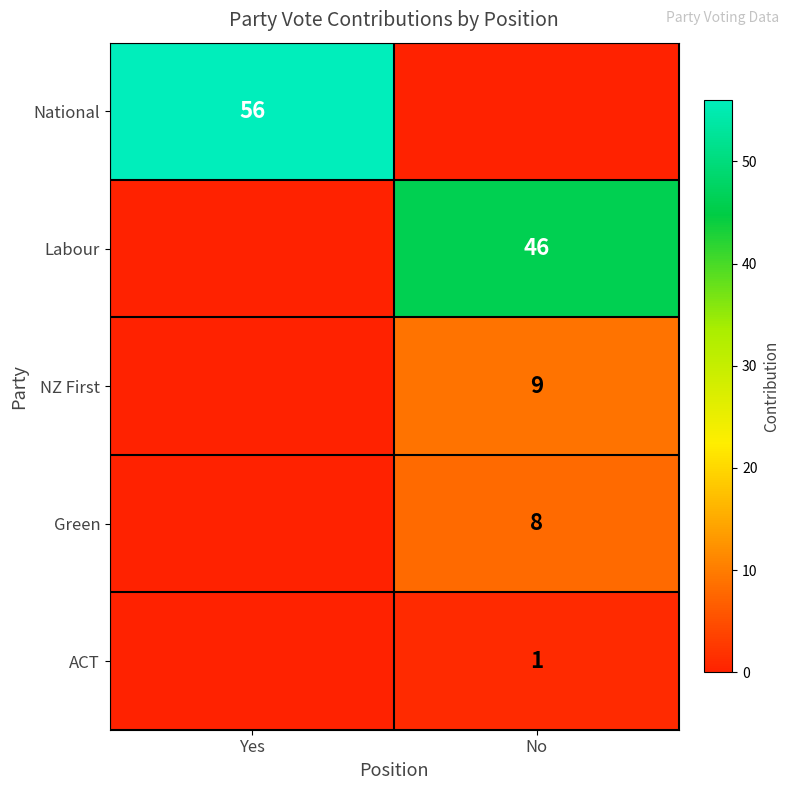

What is the greatest value displayed?

56